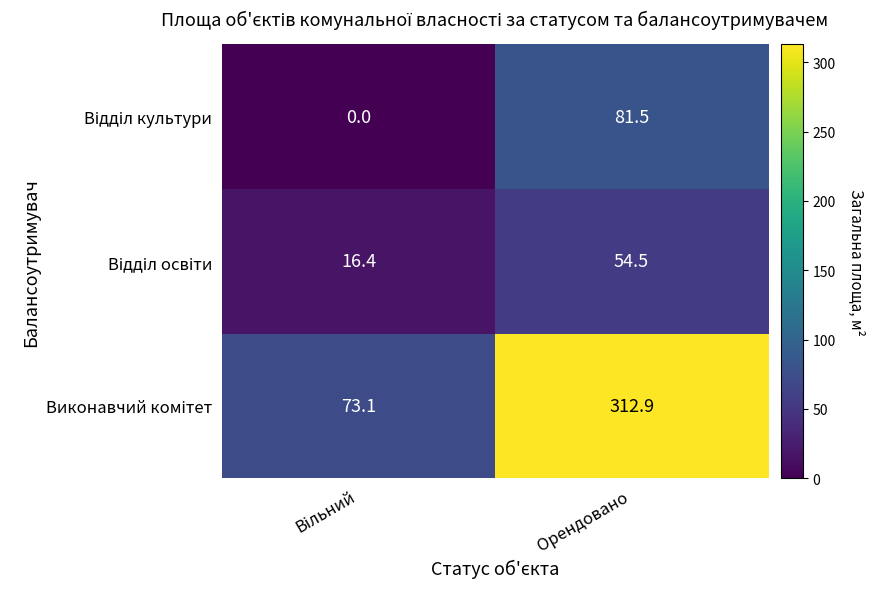

What is the total value across all series at Орендовано?

448.9